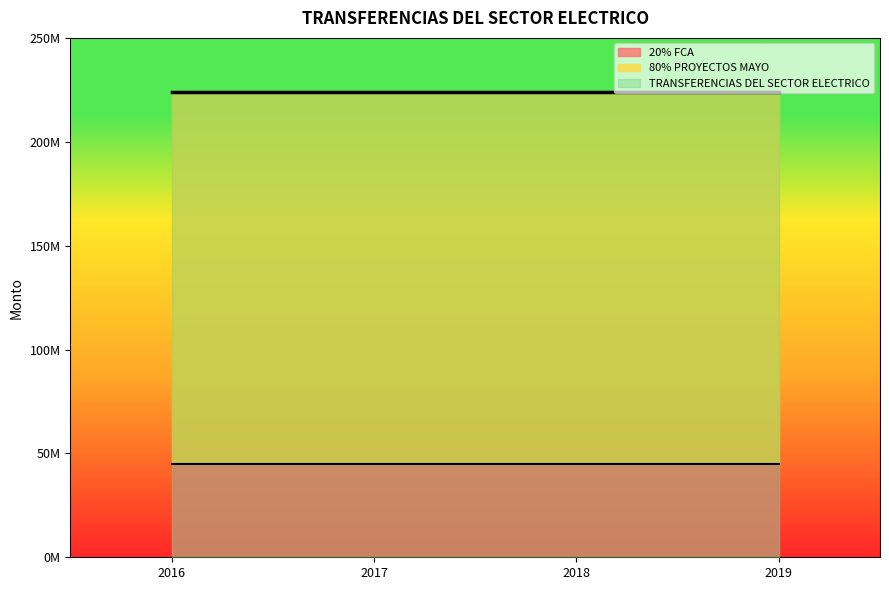

What is the spread (max minus min) of values at 2017?

179012872